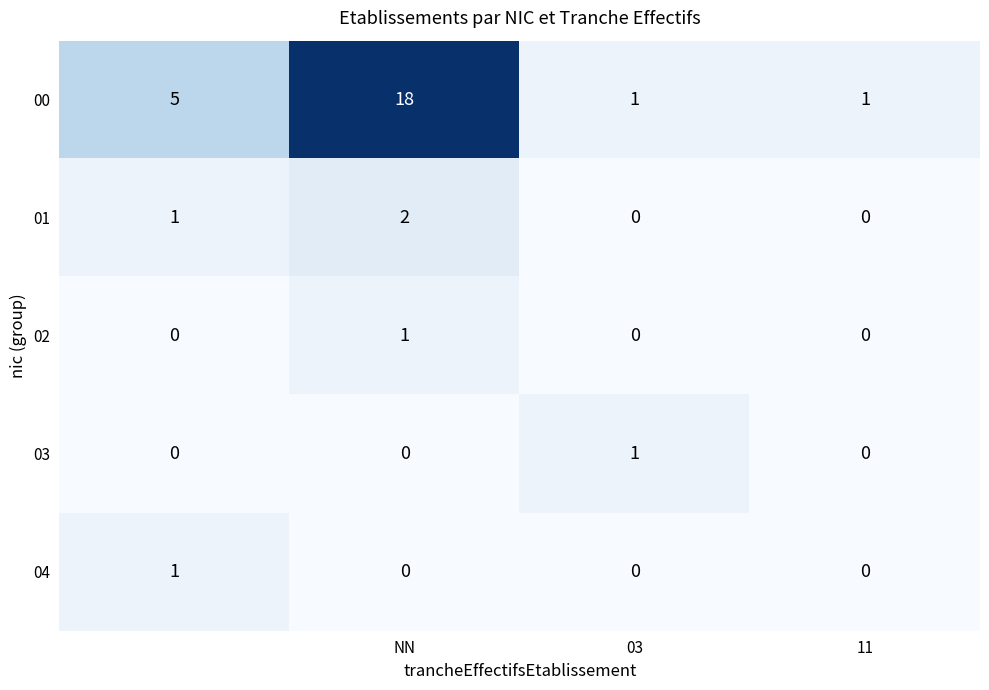

What is the average value of the 00 series?

6